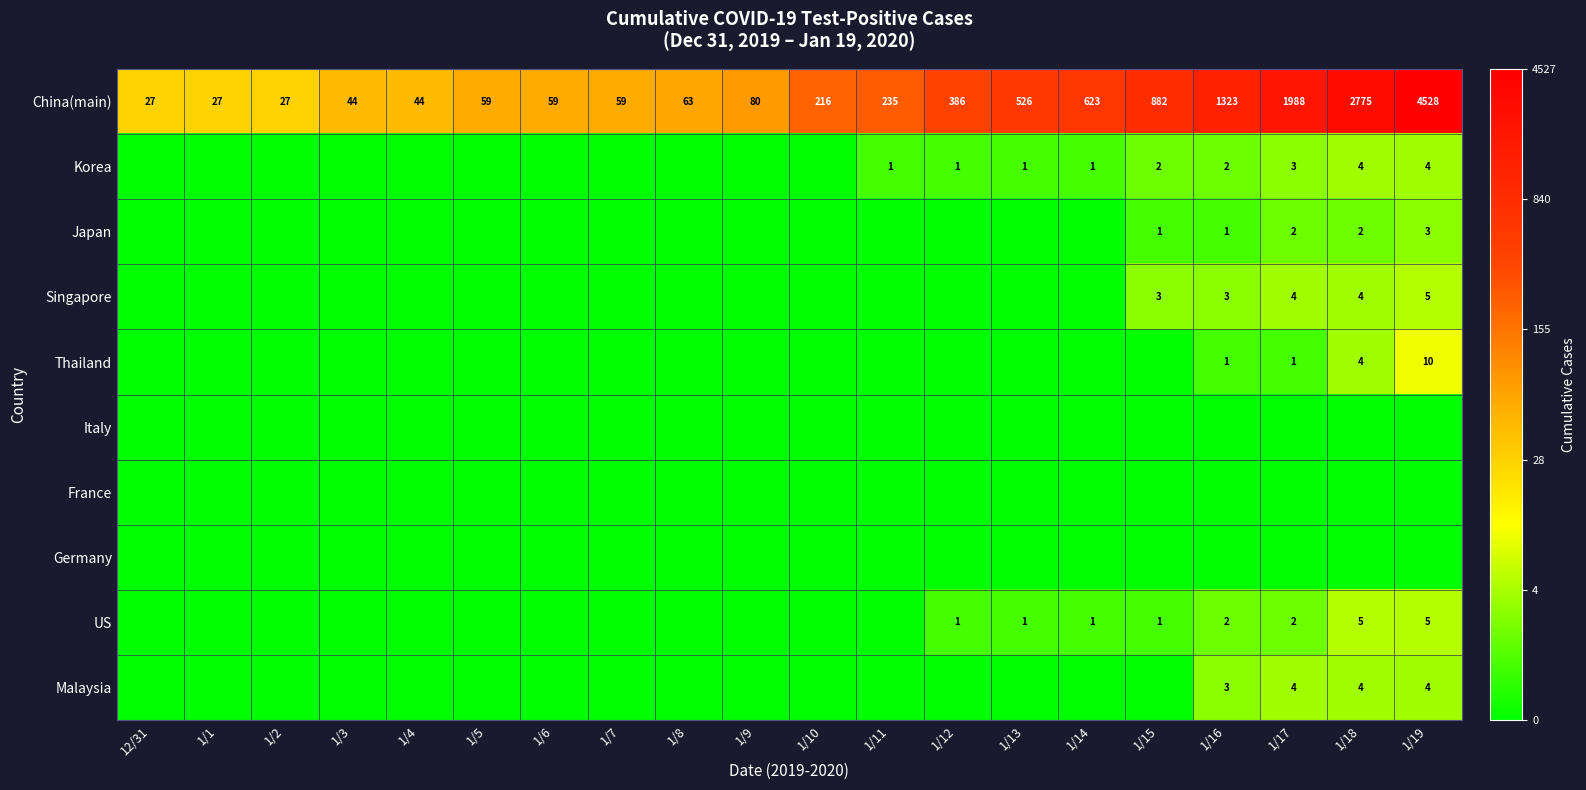

The value of Korea at 1/13 is 1. True or false?

True